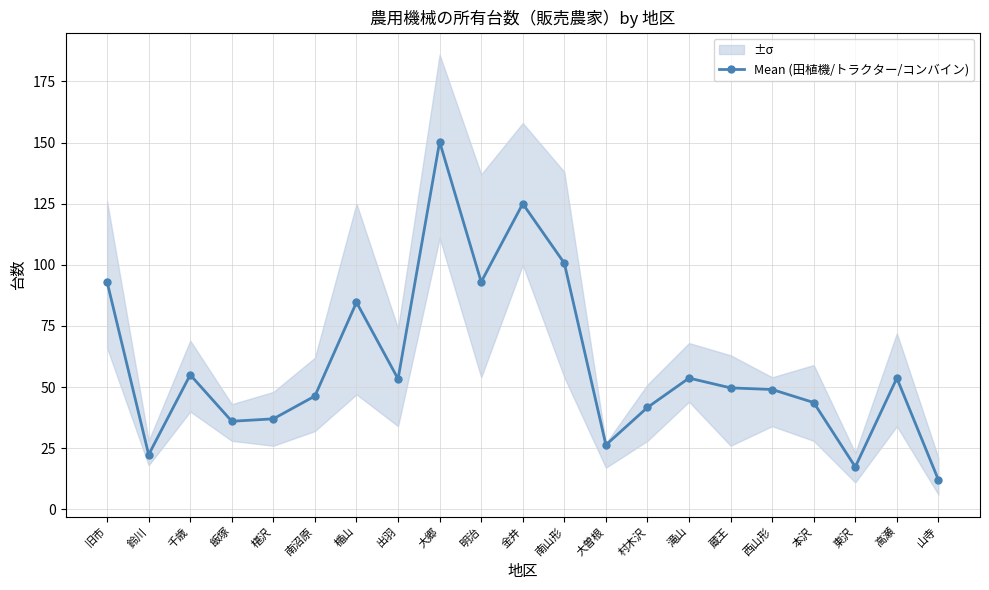

What is the value of the 16th point from the left?

49.7